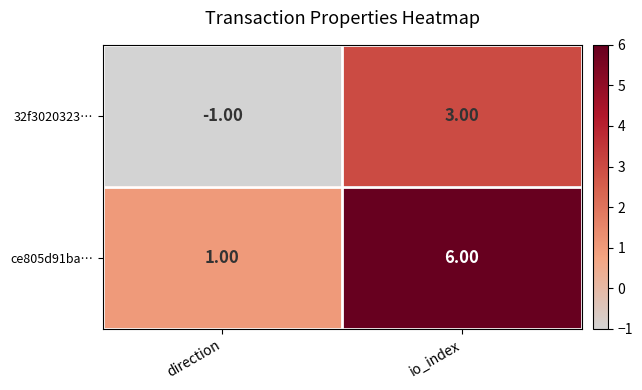

Count the number of data series in this chart.

2